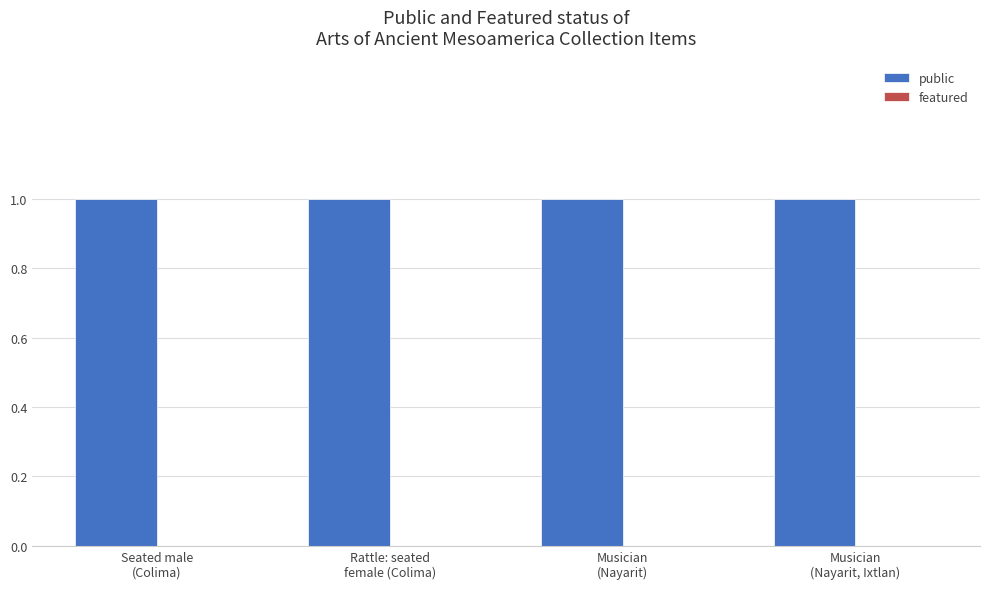

What is the minimum value for public?

1